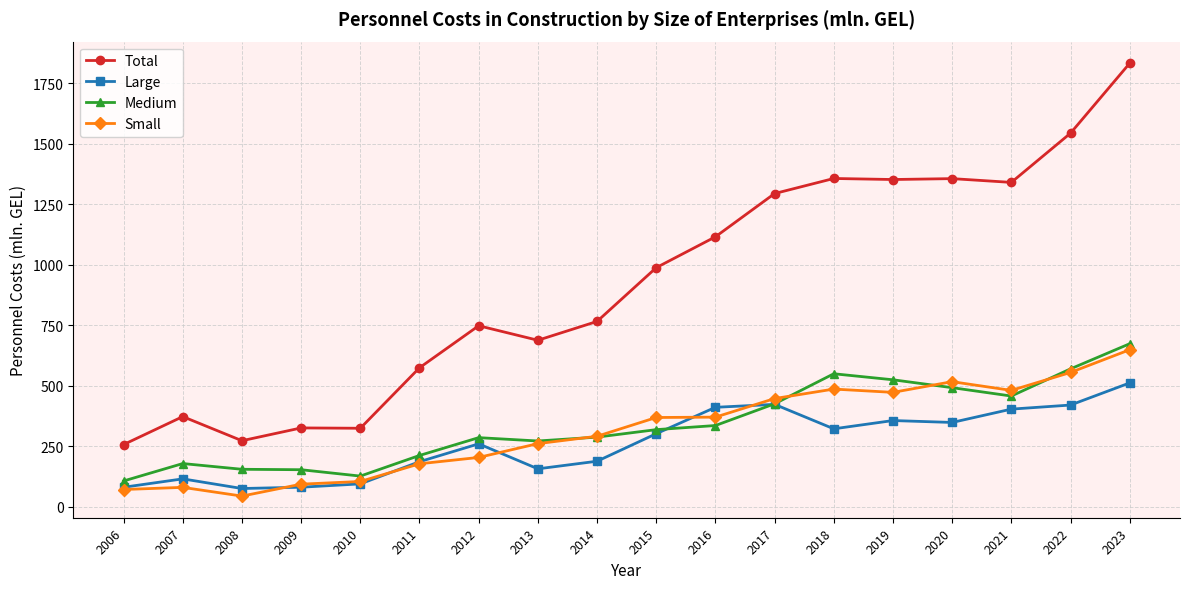

At 2020, list the series in order from largest to smallest.

Total, Small, Medium, Large